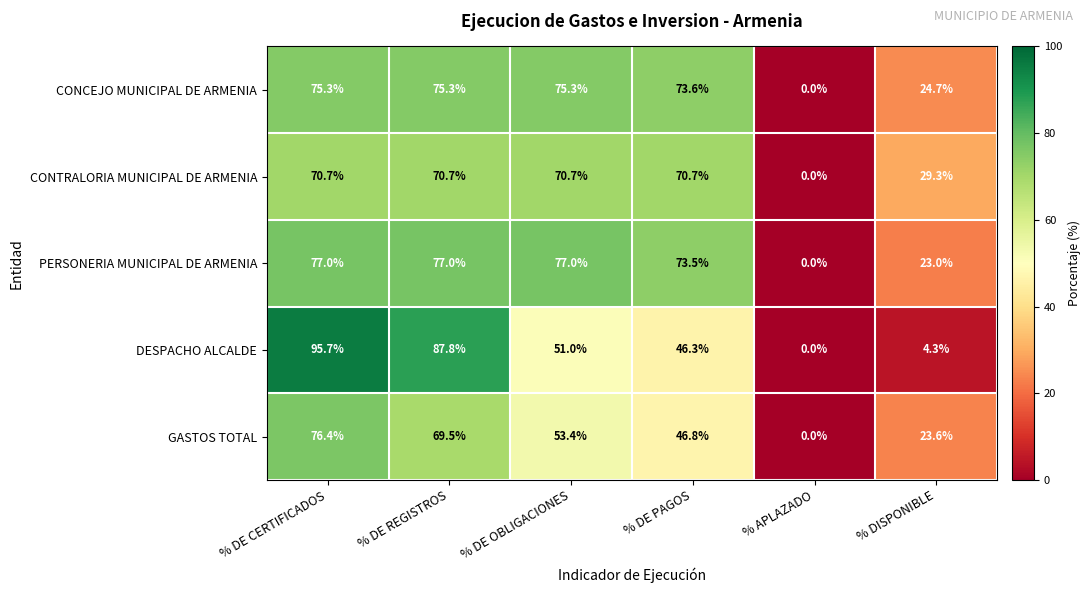

At % DE REGISTROS, list the series in order from largest to smallest.

DESPACHO ALCALDE, PERSONERIA MUNICIPAL DE ARMENIA, CONCEJO MUNICIPAL DE ARMENIA, CONTRALORIA MUNICIPAL DE ARMENIA, GASTOS TOTAL